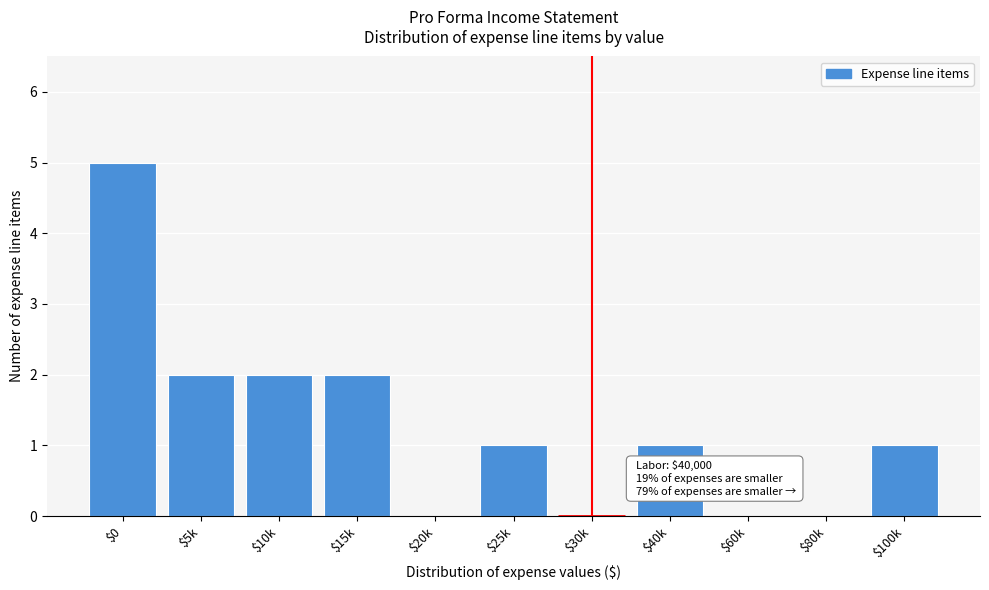

True or false: the data shows 1 at $0.

False